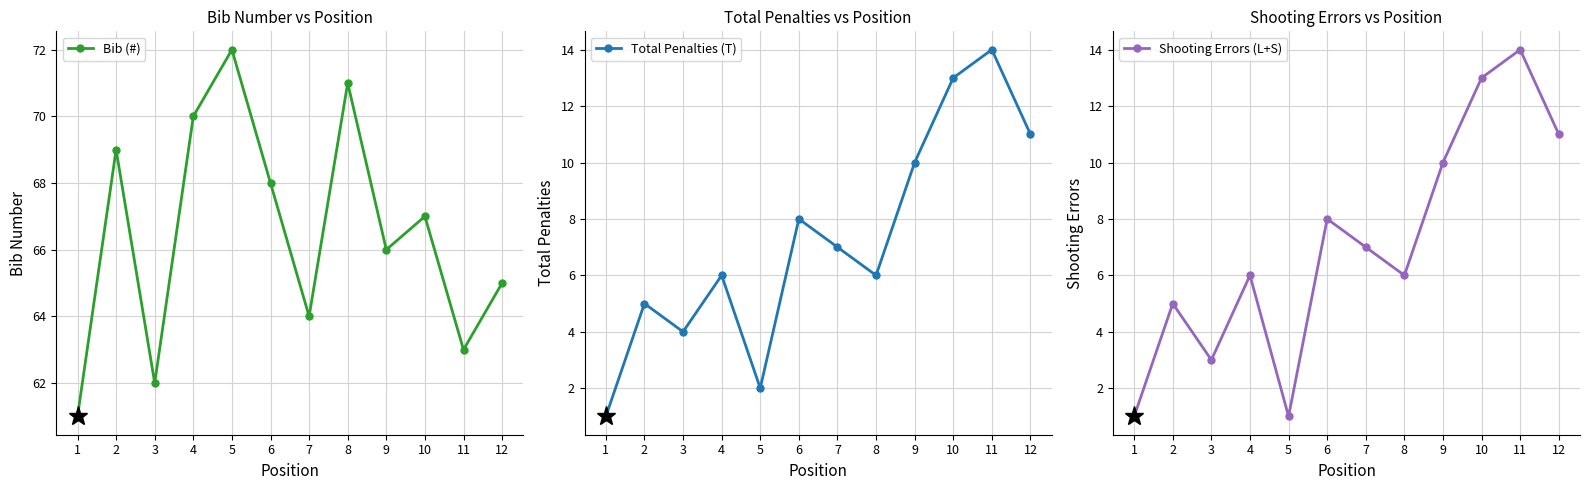

Does the chart have visible grid lines?

Yes